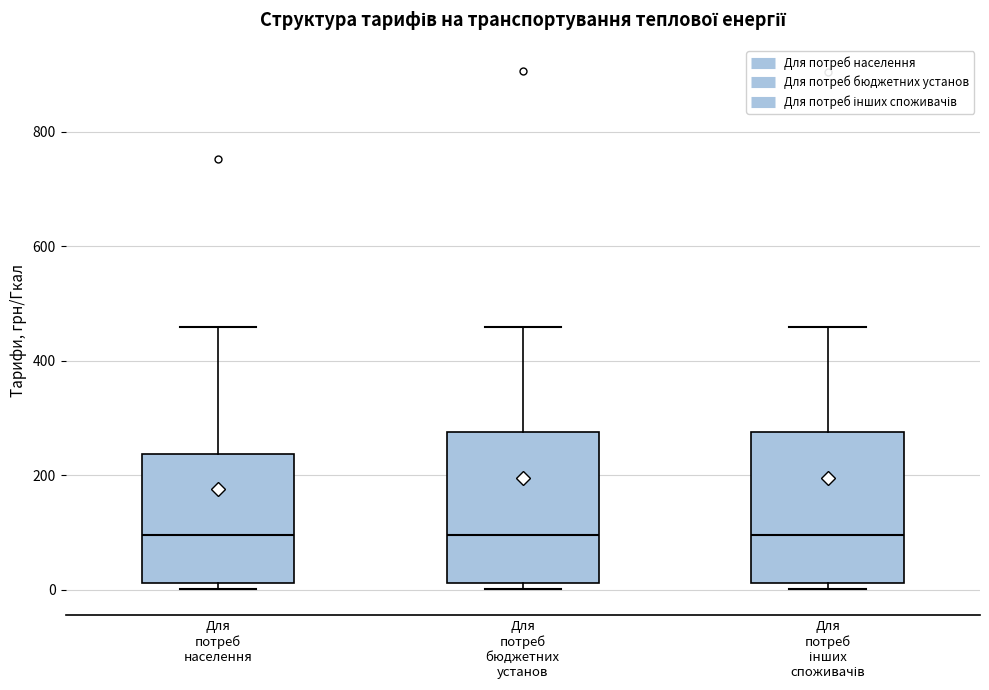

Reading left to right, read every box against the y-axis: the position of its median line, the range the box covers, and the ends of its whiskers. The values are not printed on the chart, so give them approximately, as read against the axis.

Для потреб населення: median 100, box 20 to 240, whiskers 0 to 460
Для потреб бюджетних установ: median 100, box 20 to 280, whiskers 0 to 460
Для потреб інших споживачів: median 100, box 20 to 280, whiskers 0 to 460